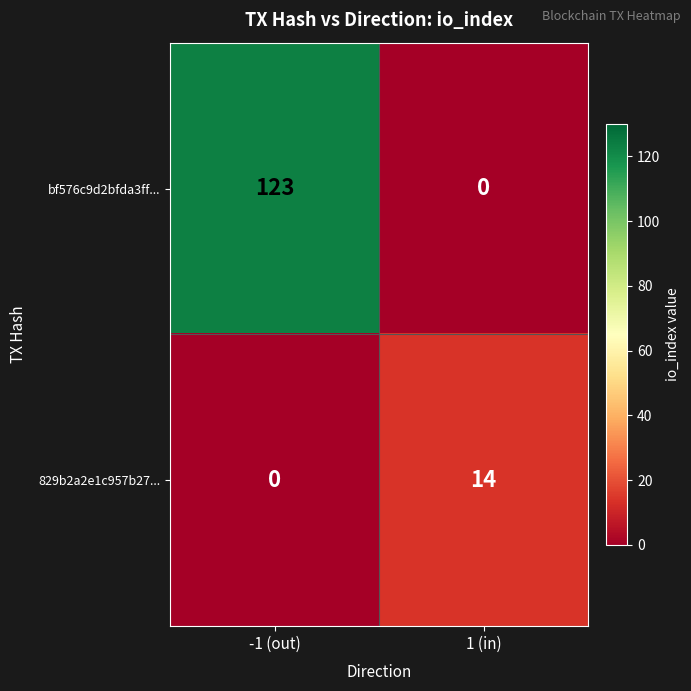

How many values in bf576c9d2bfda3ff... are above zero?

1